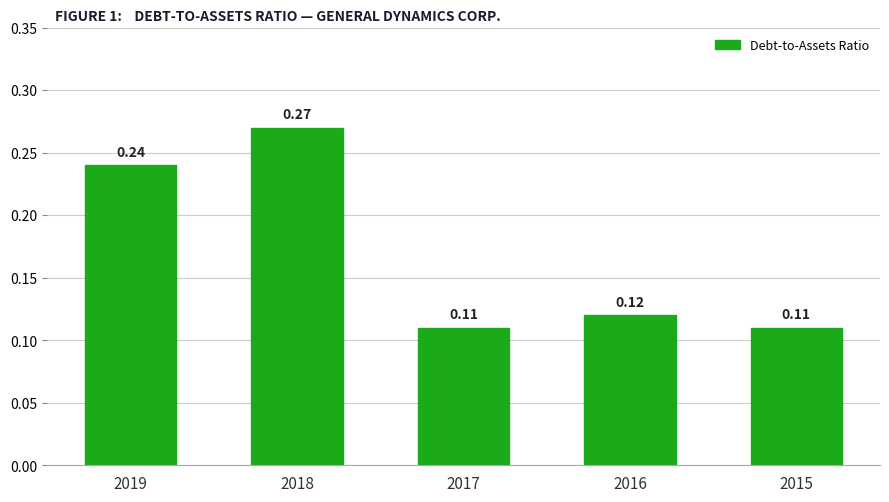

Does the chart contain stacked bars?

No